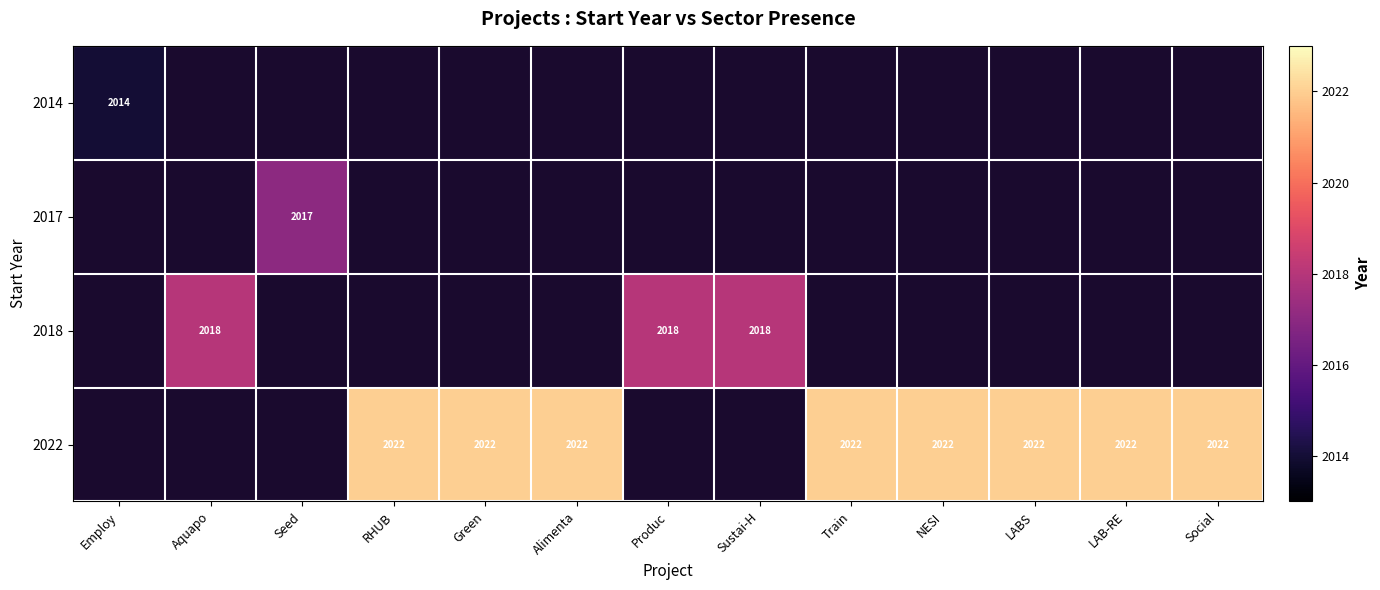

Between Green and Social, which is larger?

Social